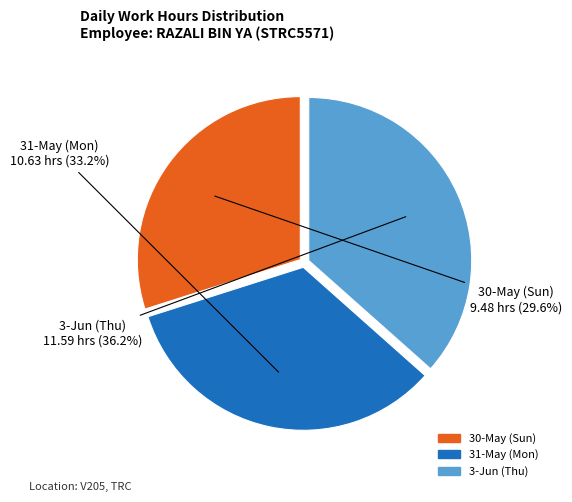

To the nearest percent, what portion does 3-Jun (Thu) represent?

37%